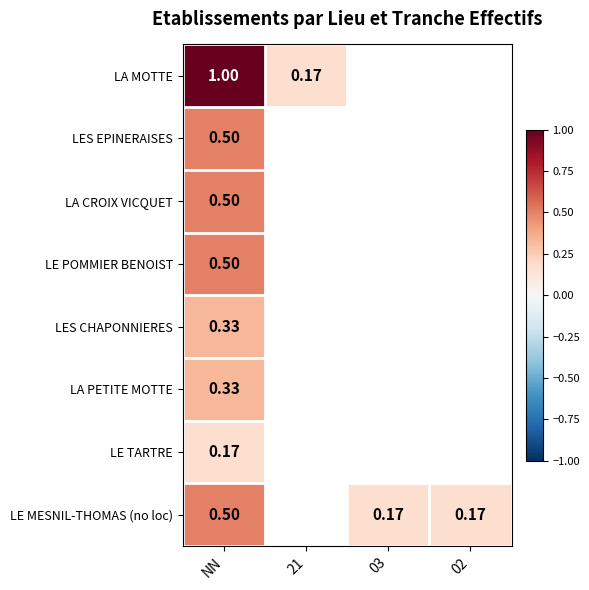

List the labels in order of LA MOTTE value, smallest first.

03, 02, 21, NN